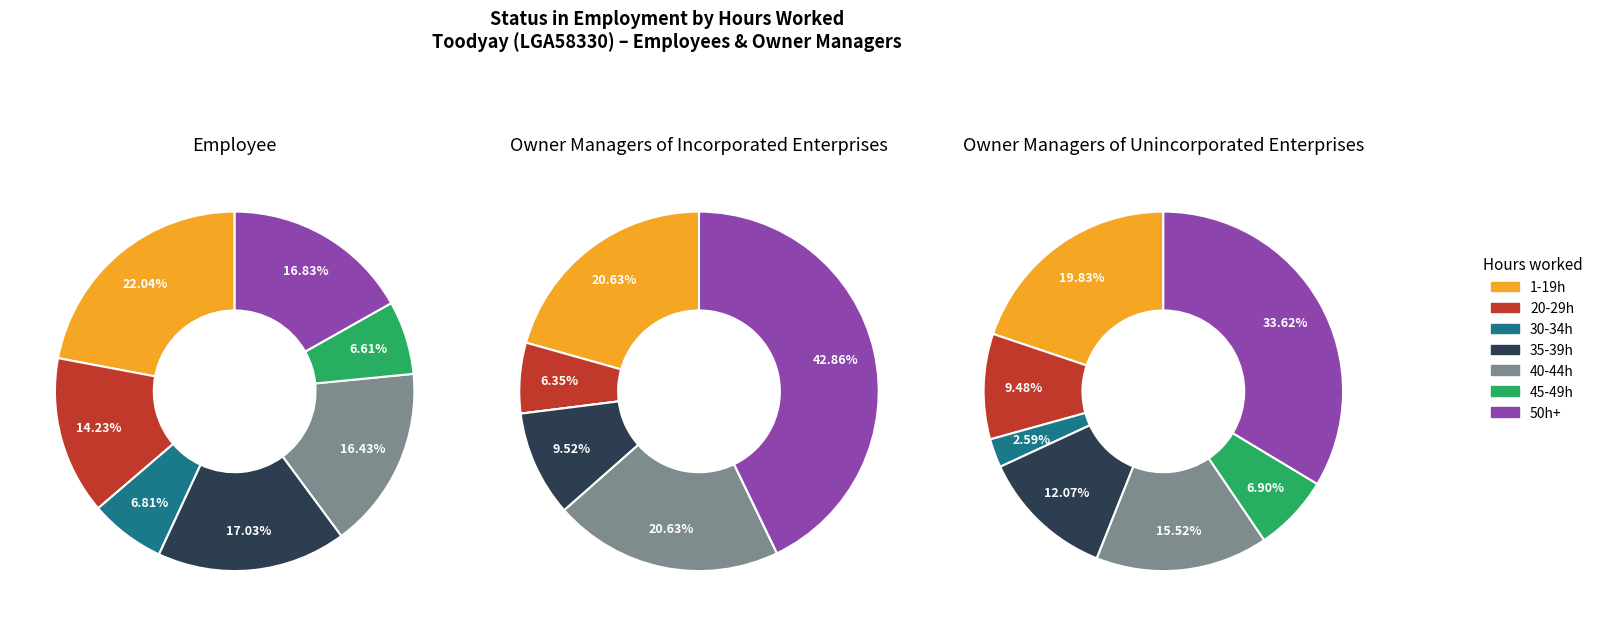

To the nearest percent, what is the combined percentage of 20-29 hours and 40-44 hours?

27%